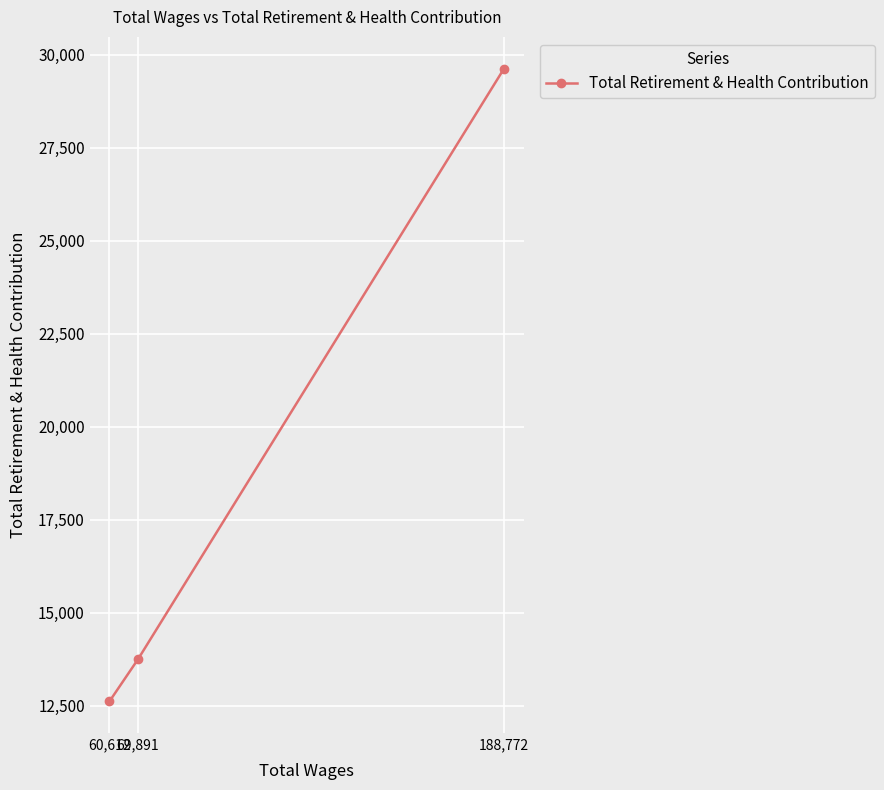

Reading left to right, what are all the values shown in this chart?

60,612=12616	69,891=13749	188,772=29625